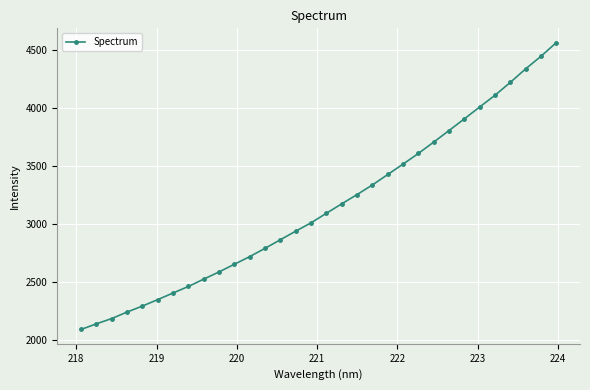

True or false: there are more than 2 points higher than both neighbors.

False